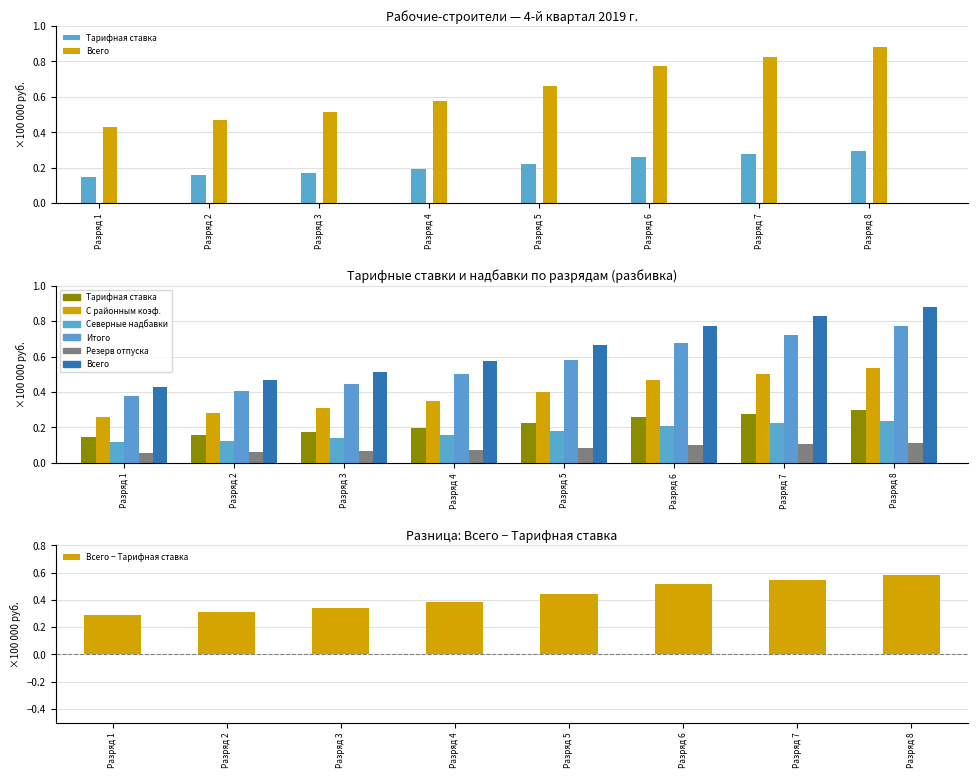

How many Всего − Тарифная ставка values are between 0 and 1?

8